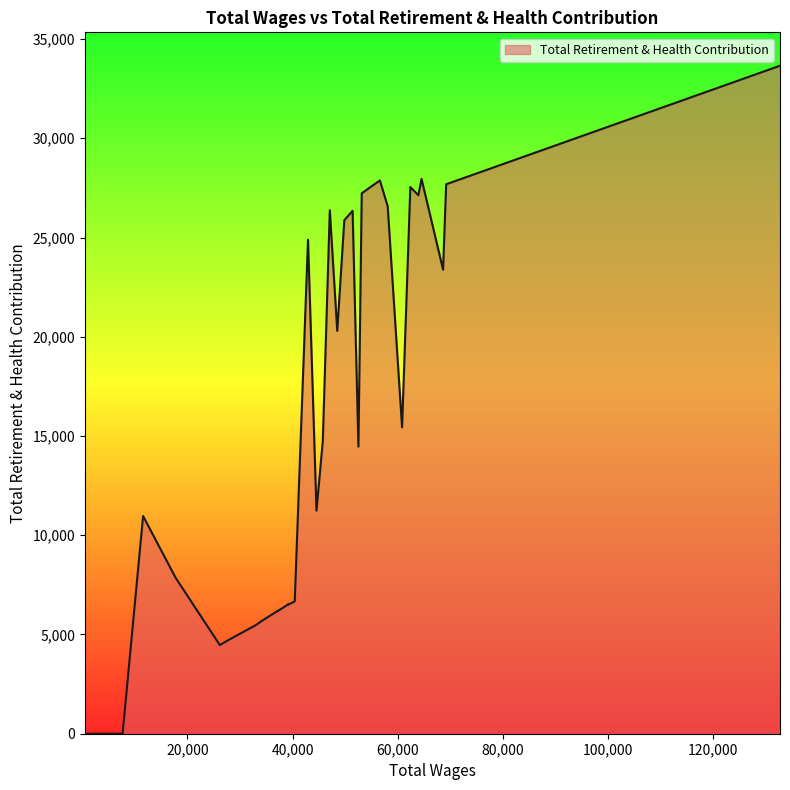

What position from the right is 47077.0?

19